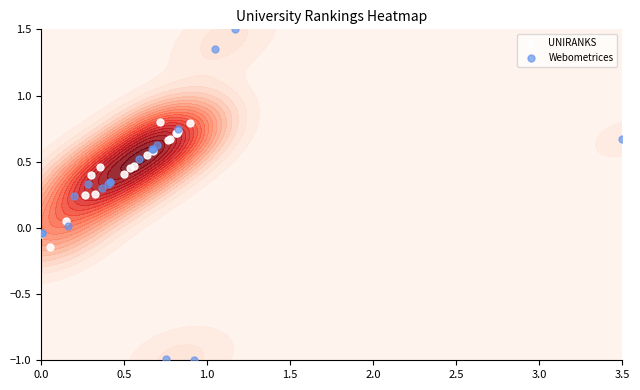

Which series has the largest total across all categories?

UNIRANKS